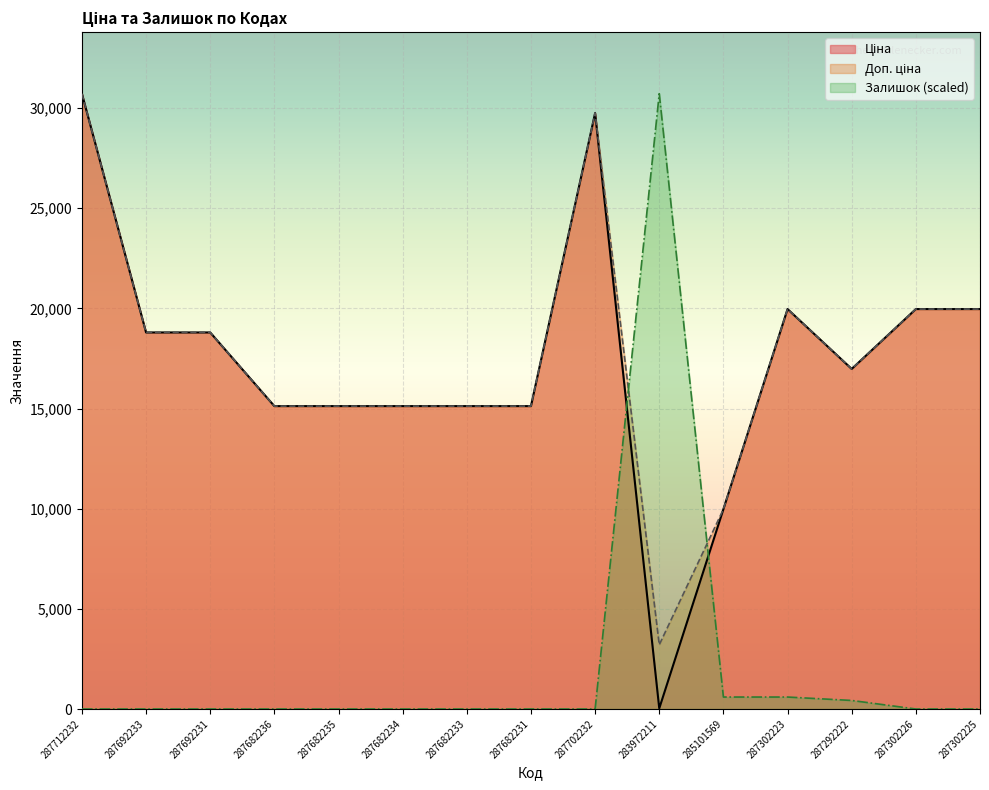

What are all the series names shown in the legend?

Ціна, Доп. ціна, Залишок